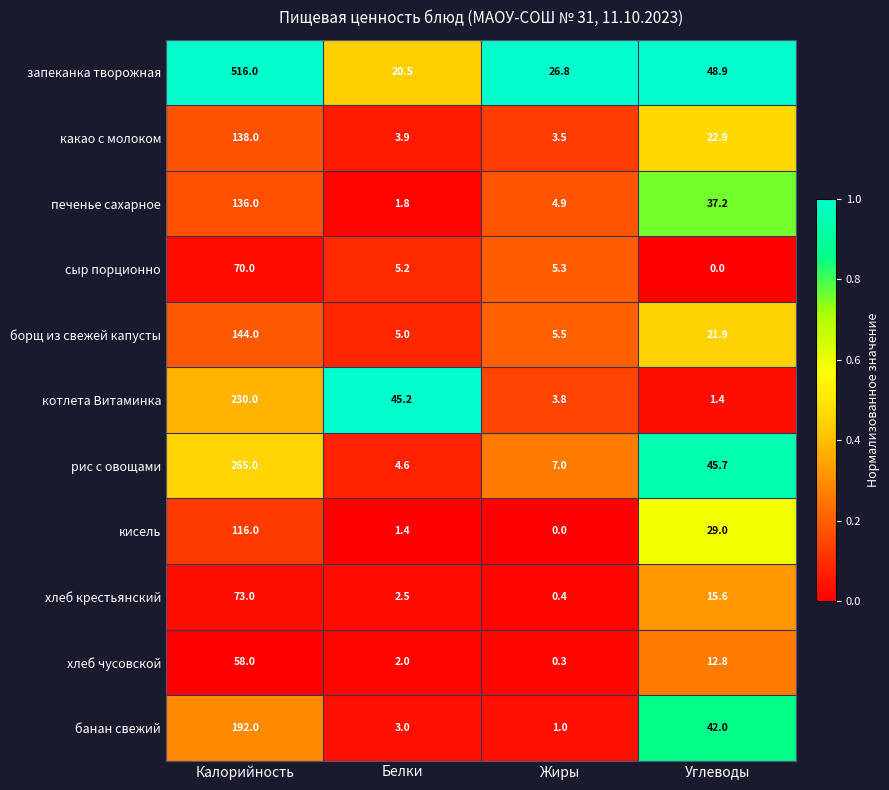

What is the approximate value of кисель at Калорийность?

116.0